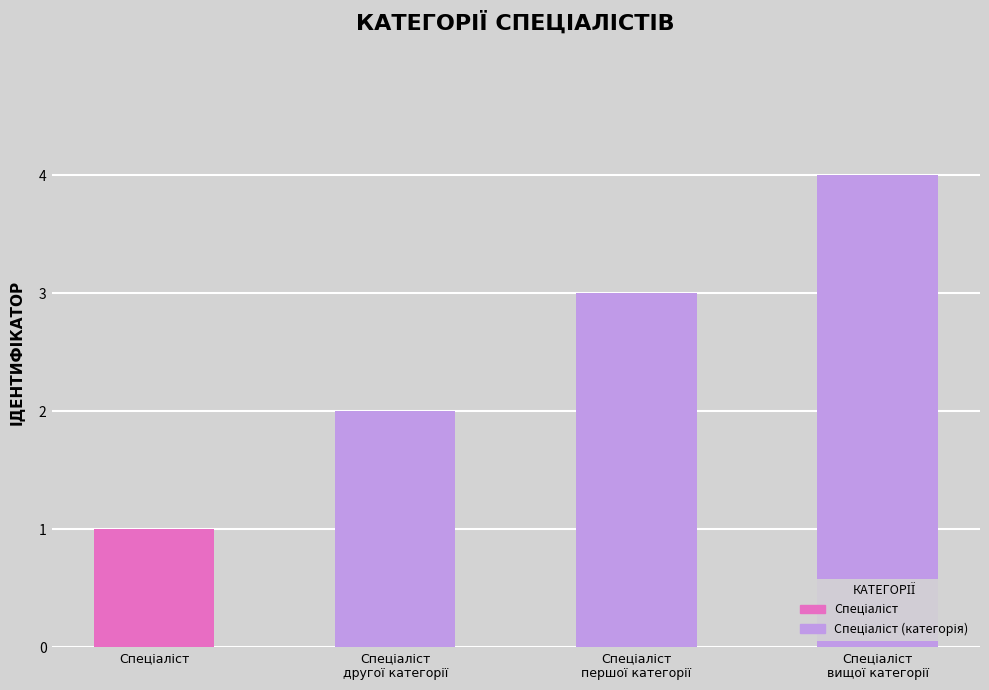

What is the maximum value shown in the chart?

4